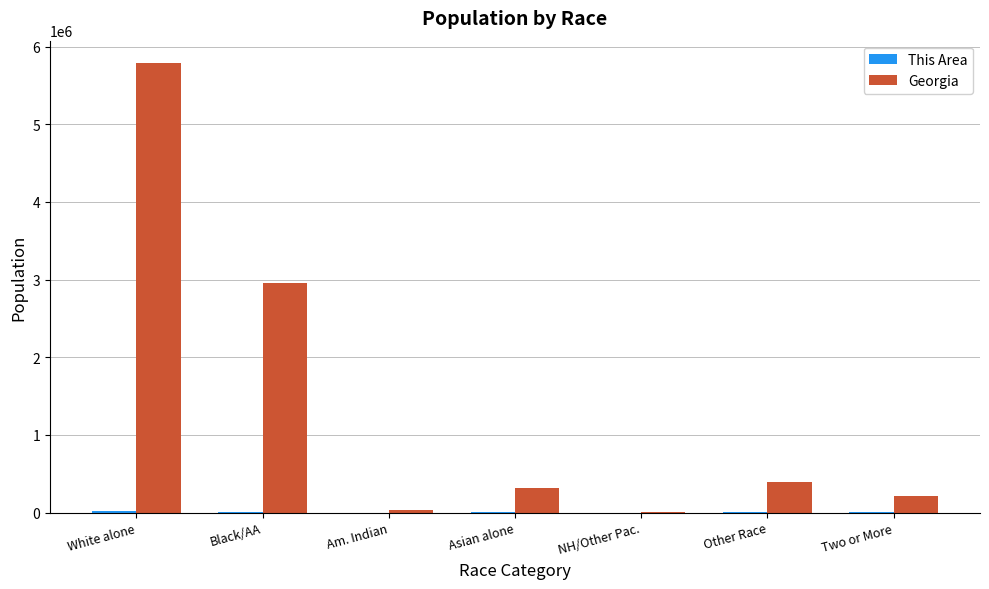

True or false: Georgia has a value of 314467 at Asian alone.

True